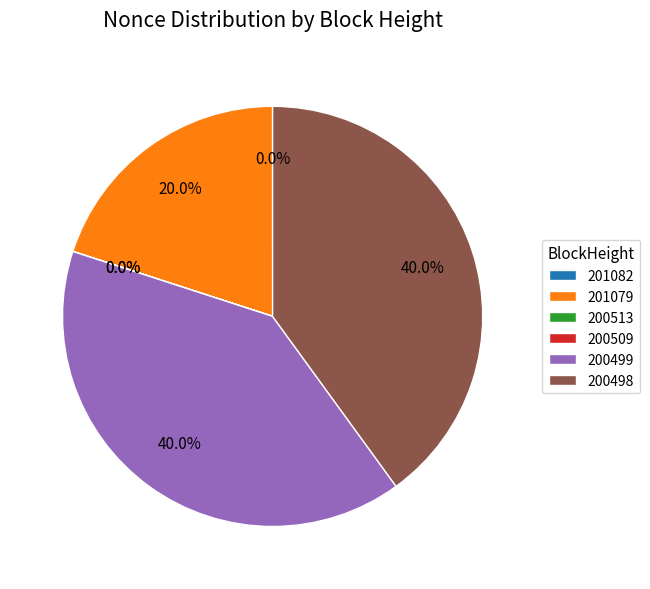

Is there any slice that represents more than half of the pie?

No